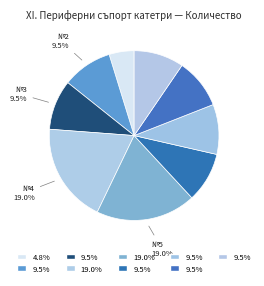

To the nearest percent, what is the average slice percentage?

11%